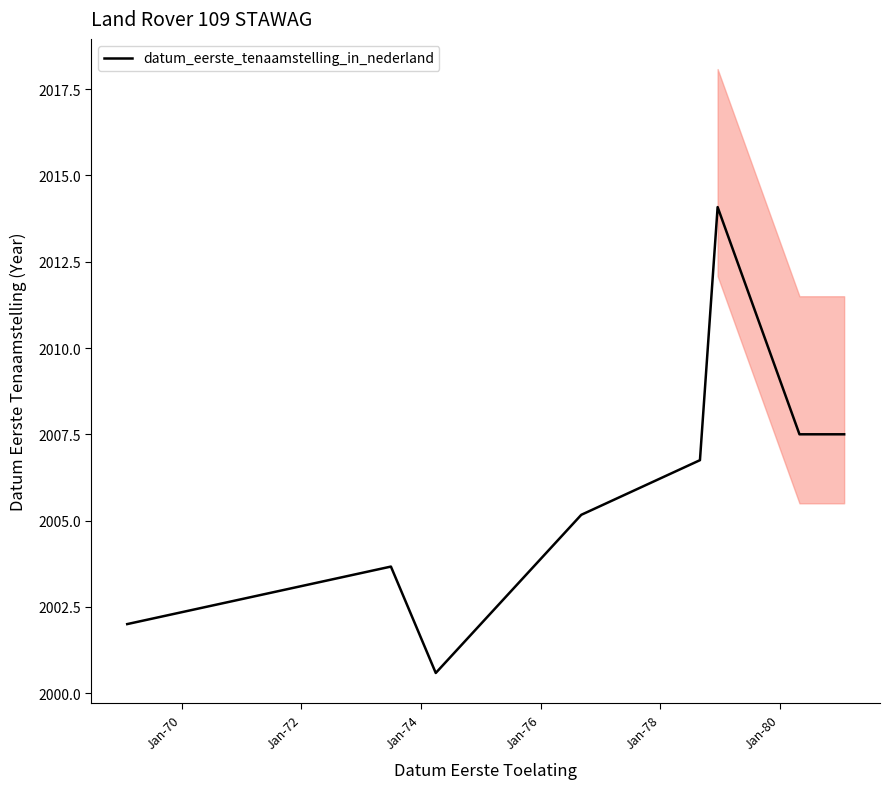

What is the difference between the maximum and minimum values?

13.5